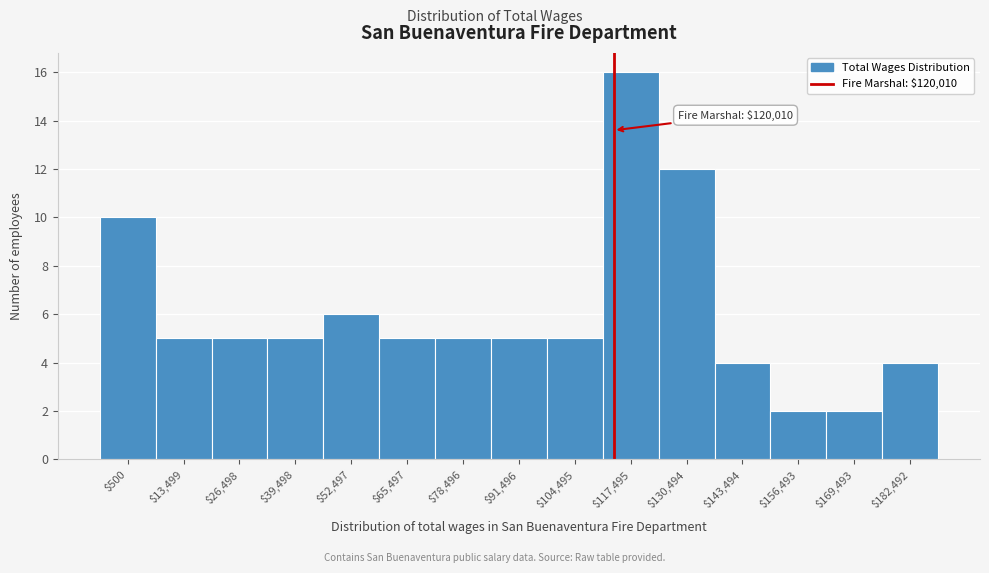

Reading left to right, list all the values displayed in this chart.

10	5	5	5	6	5	5	5	5	16	12	4	2	2	4